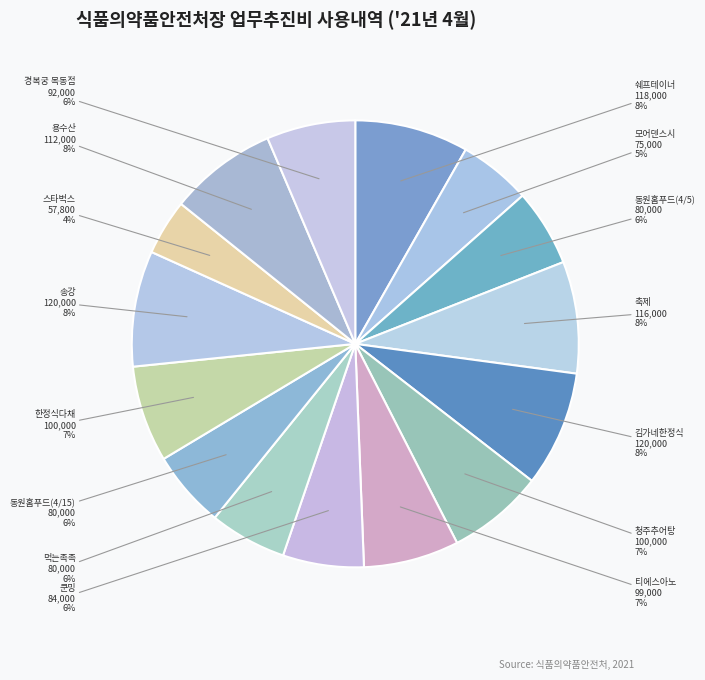

Count the number of slices in the pie.

15